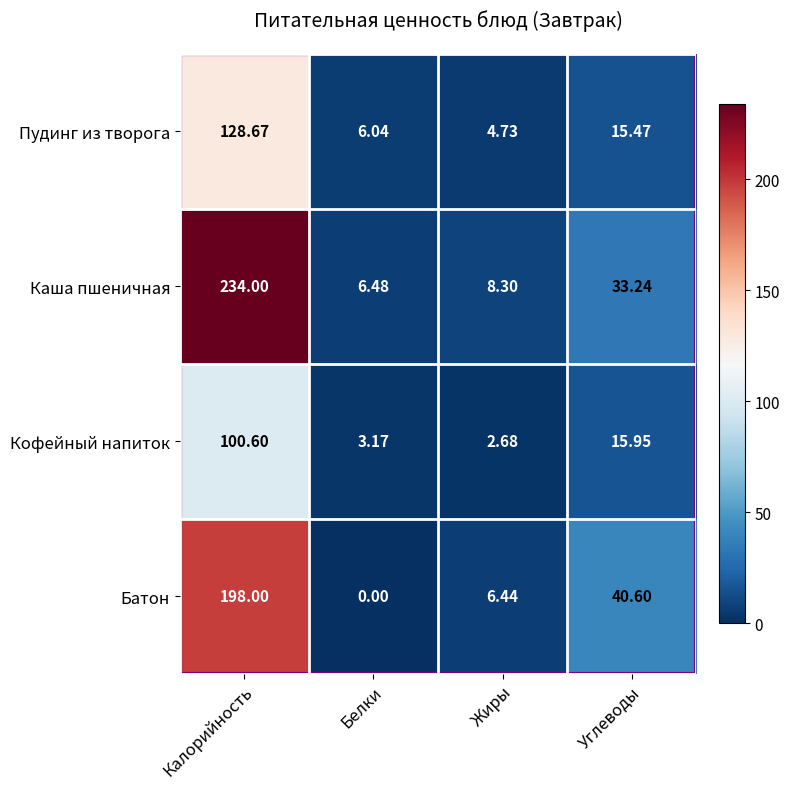

Which series has the largest range (max minus min)?

Каша пшеничная